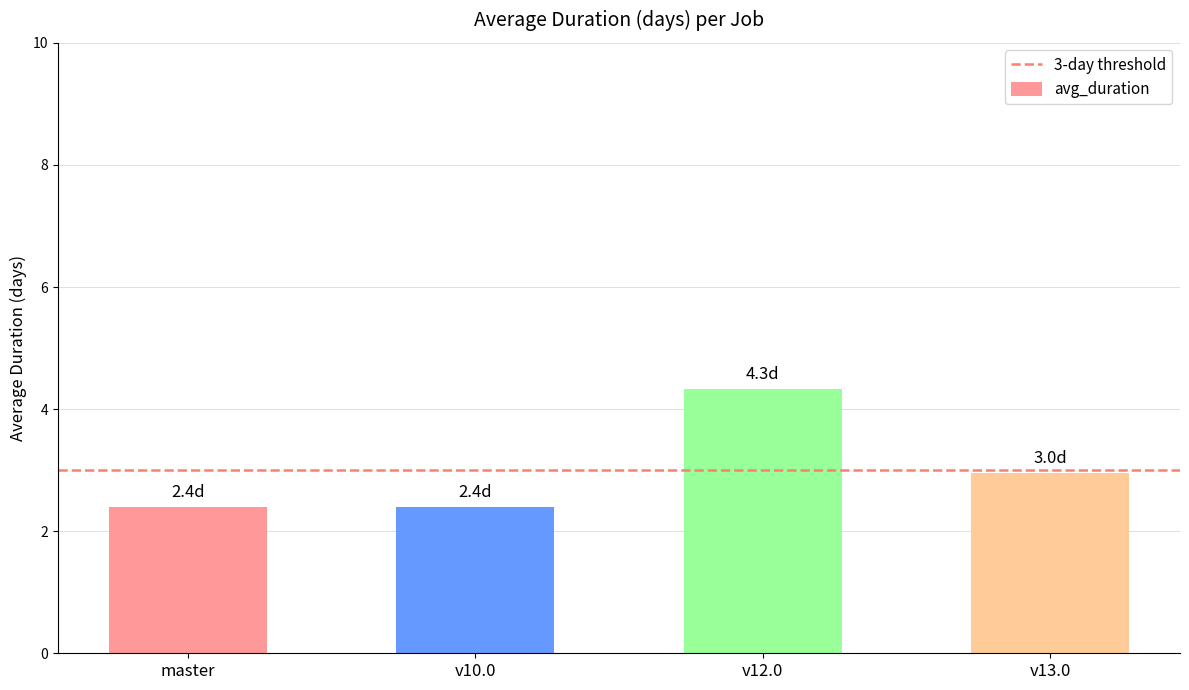

The chart shows a value of 2.7 at v12.0. True or false?

False